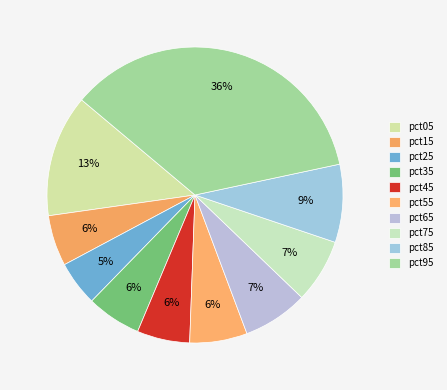

The pct55 slice represents 6% of the pie. True or false?

True